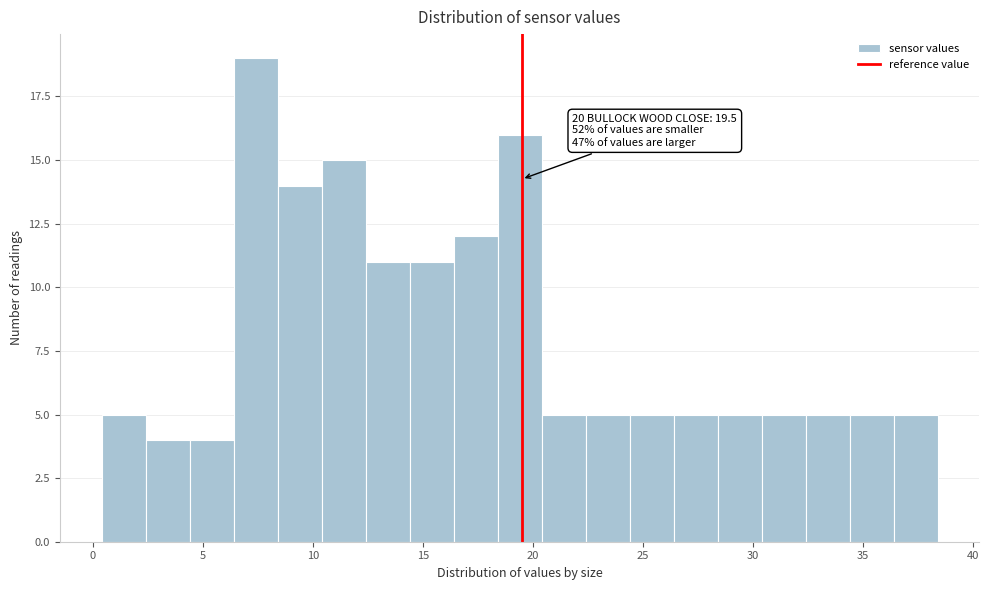

Which range on the x-axis has the tallest bar?

6.4 to 8.4